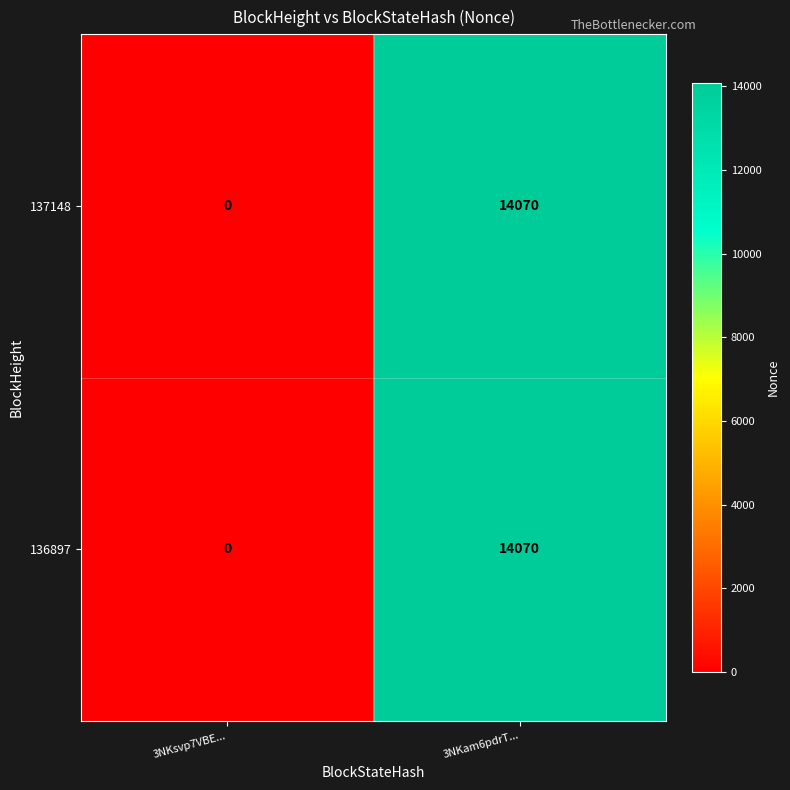

How many data points does each series have?

2